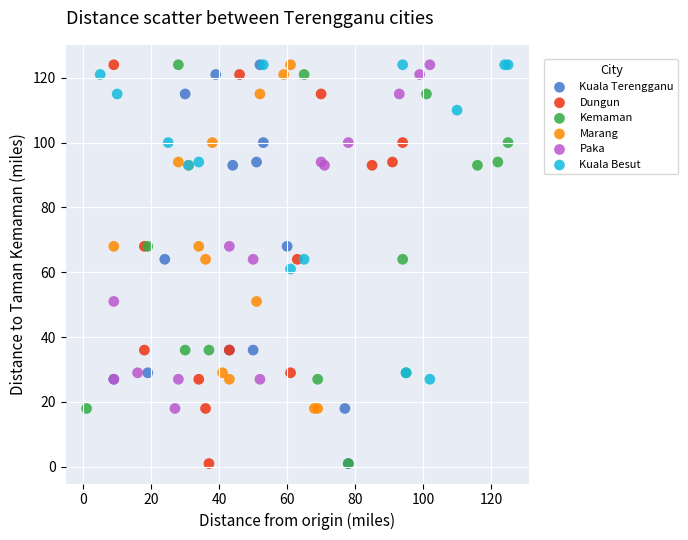

What are all the series names shown in the legend?

Kuala Terengganu, Dungun, Kemaman, Marang, Paka, Kuala Besut